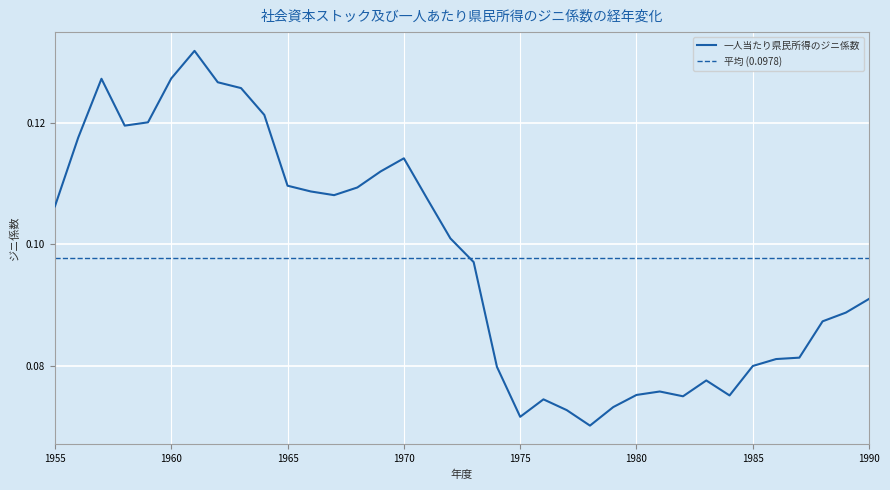

Between 1976 and 1972, which is larger?

1972